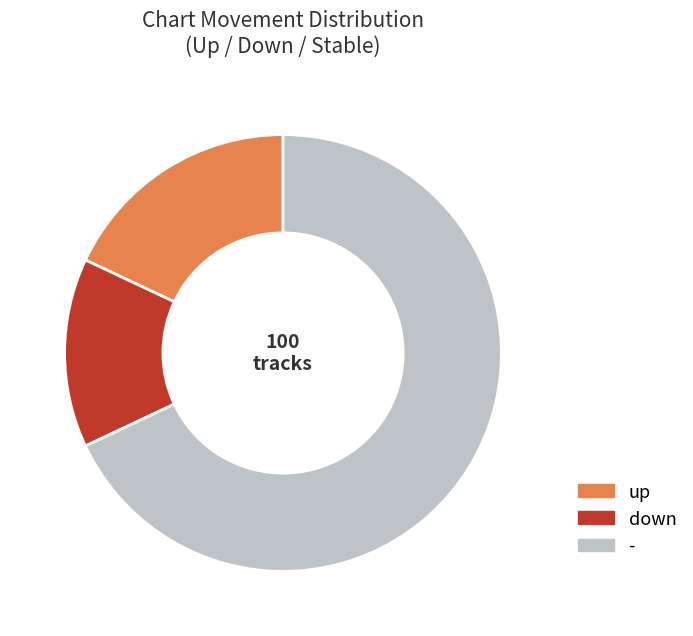

Approximately how many times larger is the value at down compared to up?

0.8